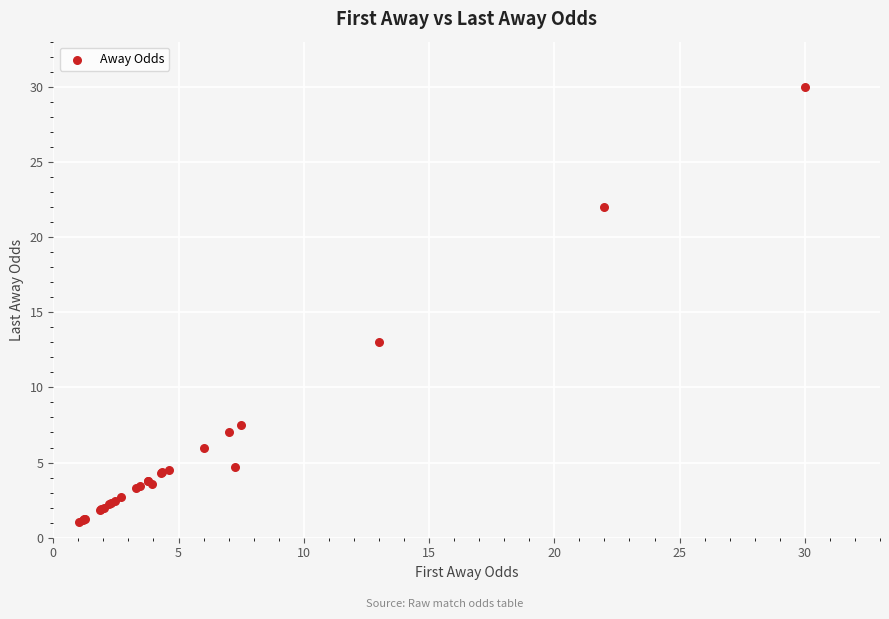

What Y value in the scatter plot is closest to 15?

13.0